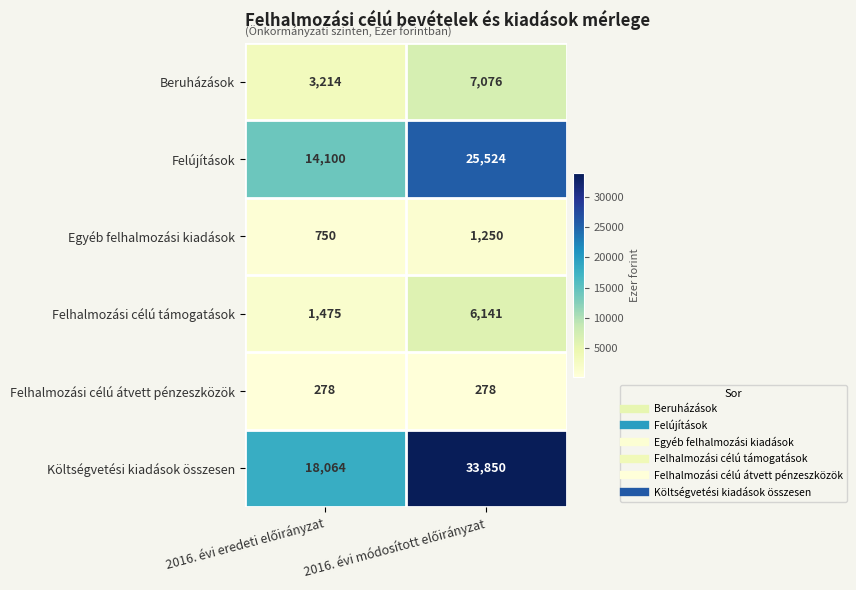

What is the sum of all Költségvetési kiadások összesen values?

51914